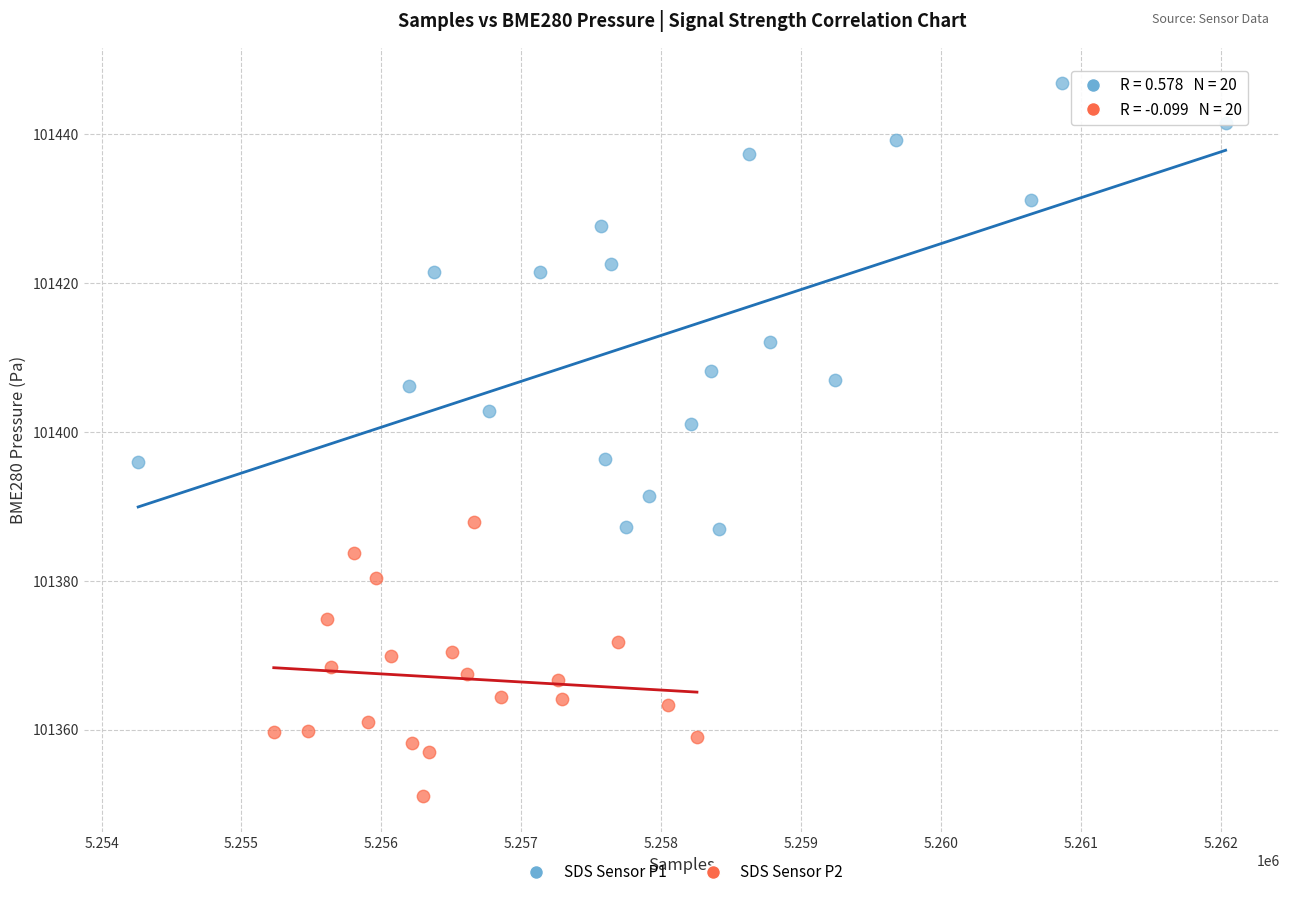

Which series reaches the minimum Y coordinate?

SDS Sensor P2